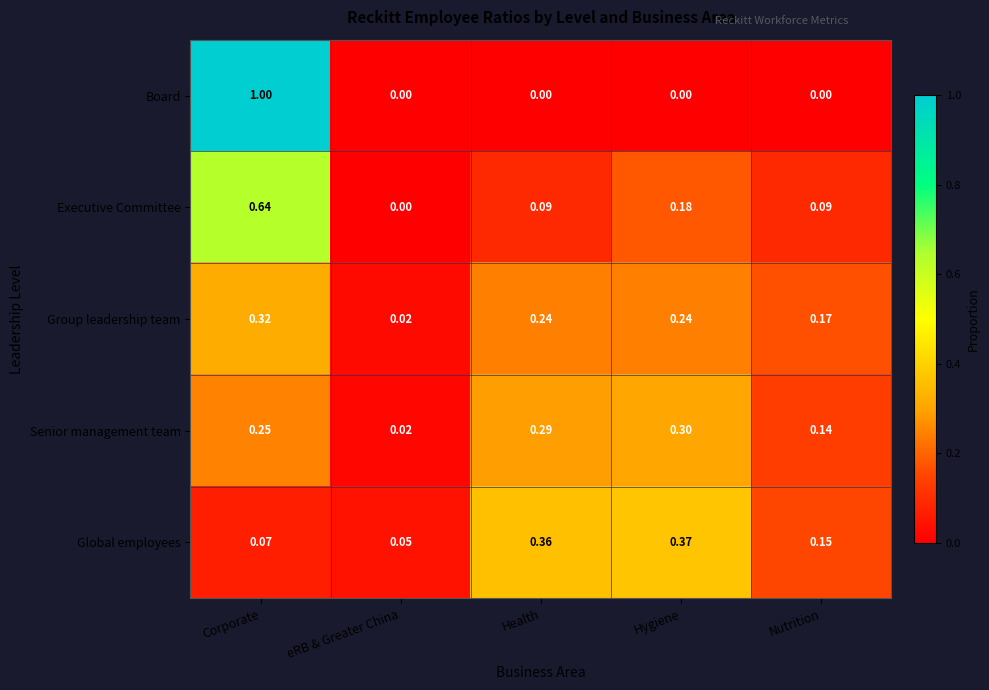

Is the value of Group leadership team at eRB & Greater China greater than the value of Board at Hygiene?

Yes